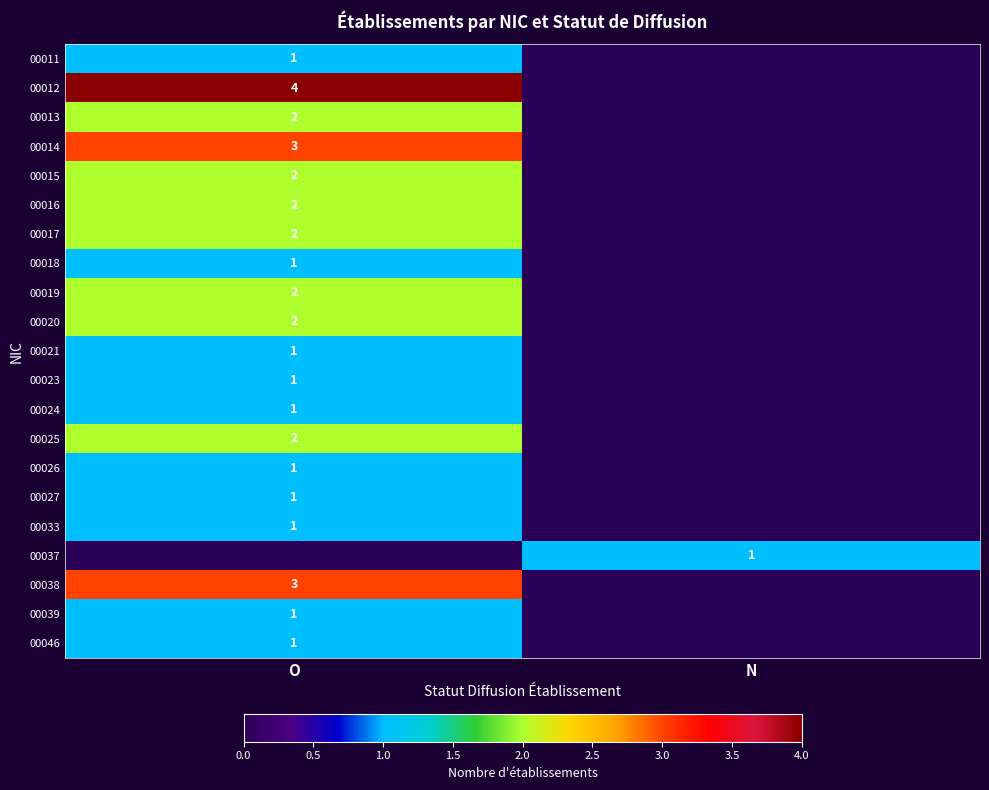

Is it true that 00037 equals 1 at N?

True